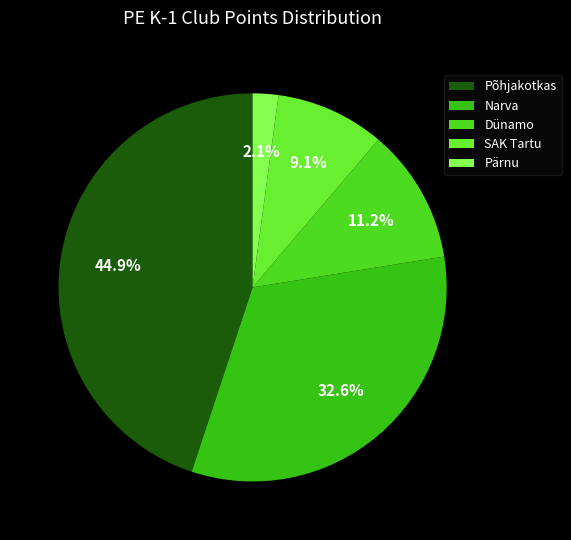

How many slices are in this pie chart?

5